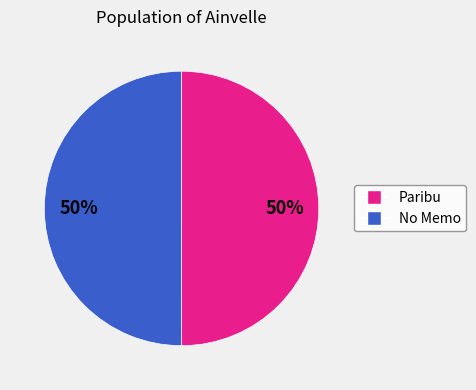

To the nearest percent, what is the average slice percentage?

50%